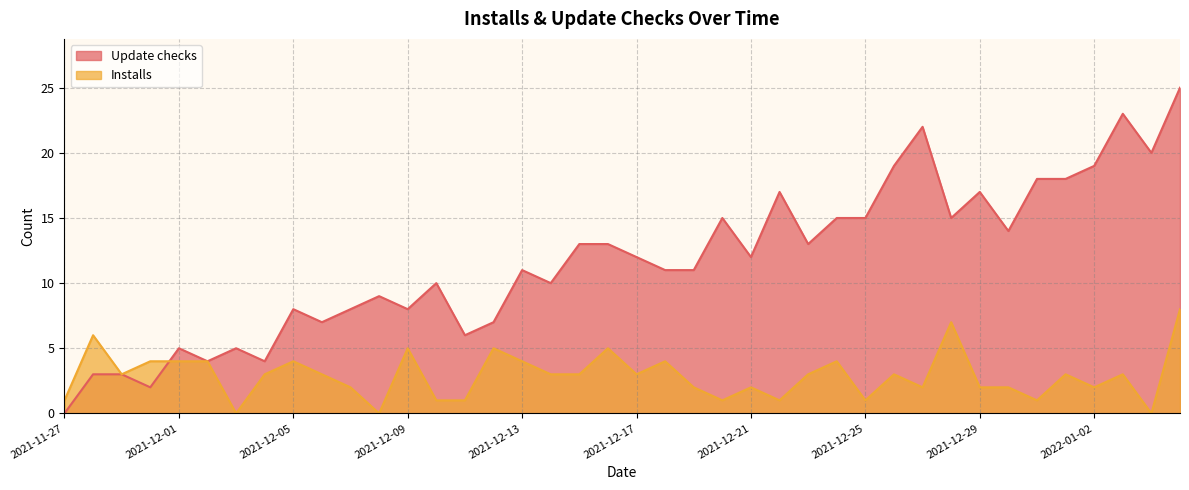

What position from the left is 2021-11-27?

1